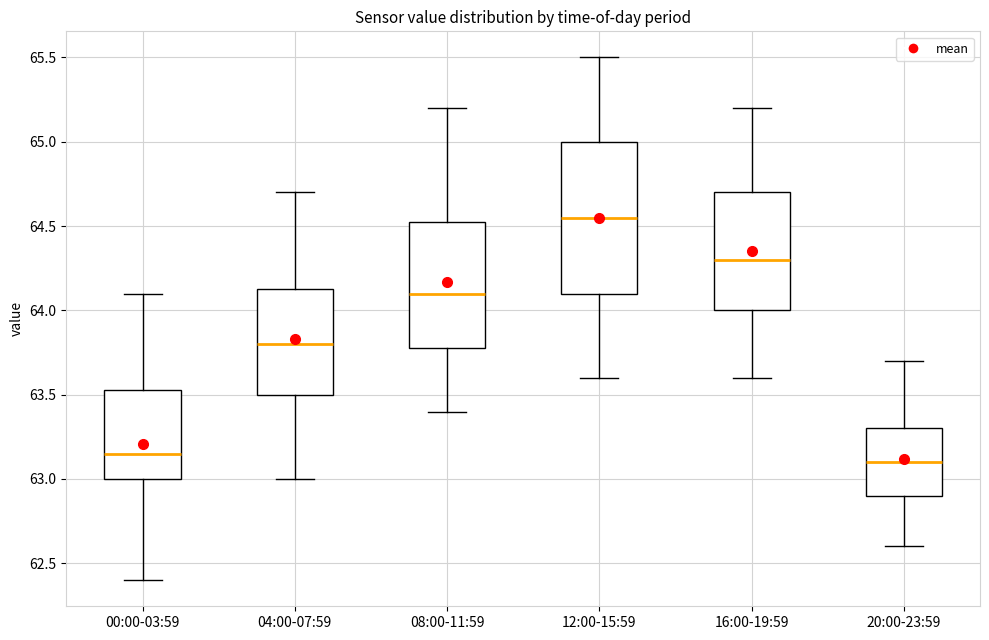

Where is the lower edge of the box for 08:00-11:59 on the y-axis? The values are not printed on the chart, so give them approximately, as read against the axis.

63.80